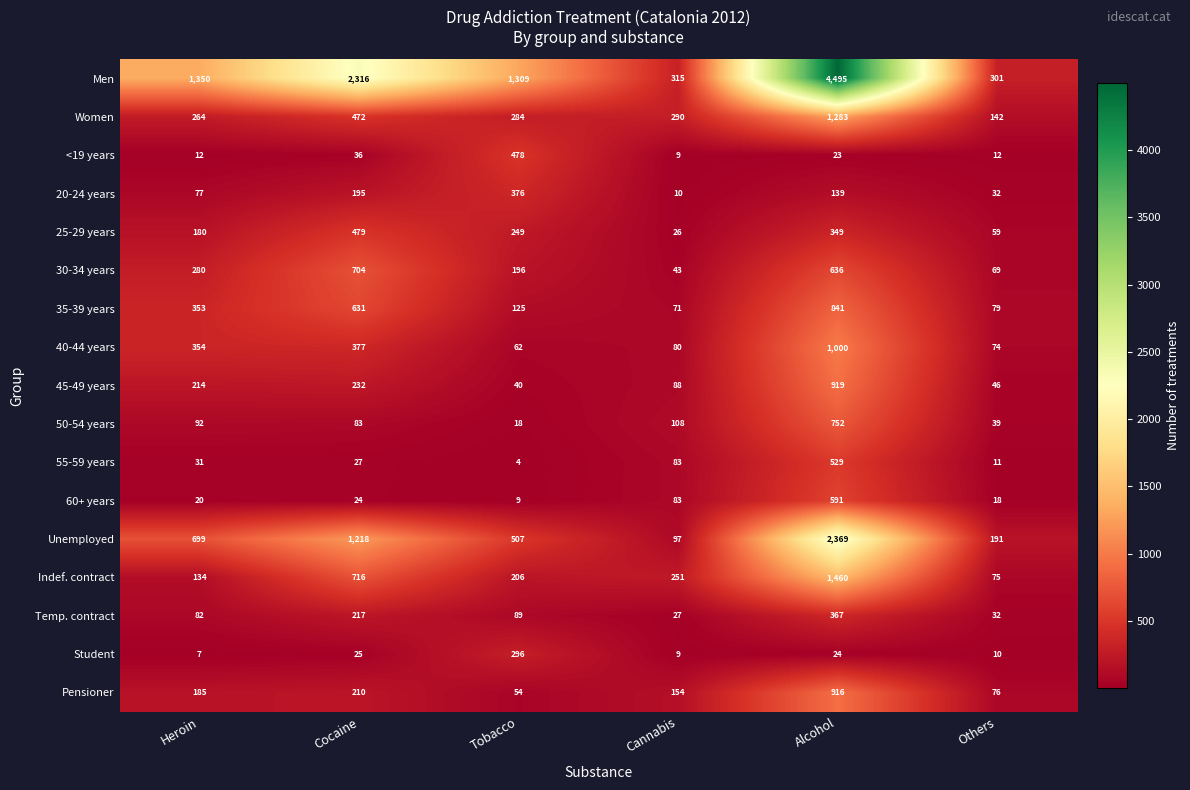

True or false: 40-44 years has a value of 1000 at Alcohol.

True